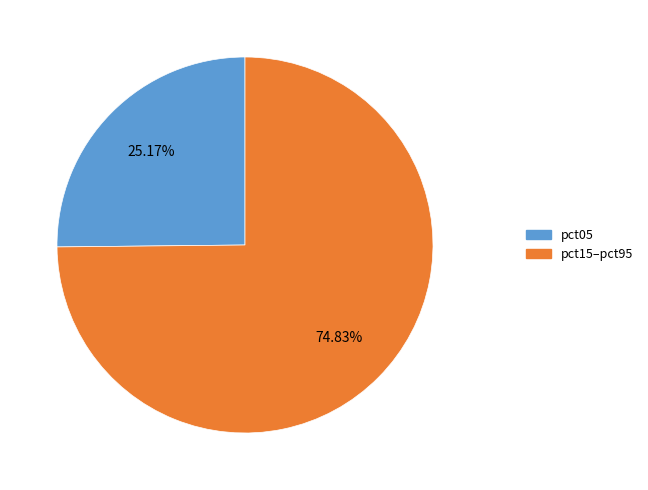

Rank the categories by value from lowest to highest.

pct05, pct15–pct95